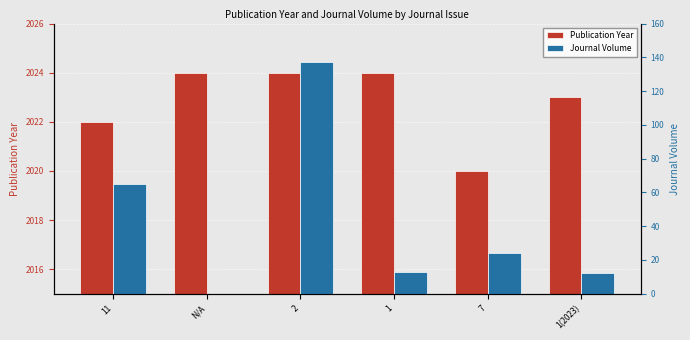

Is the value of Journal Volume at 11 greater than the value of Publication Year at 1(2023)?

No